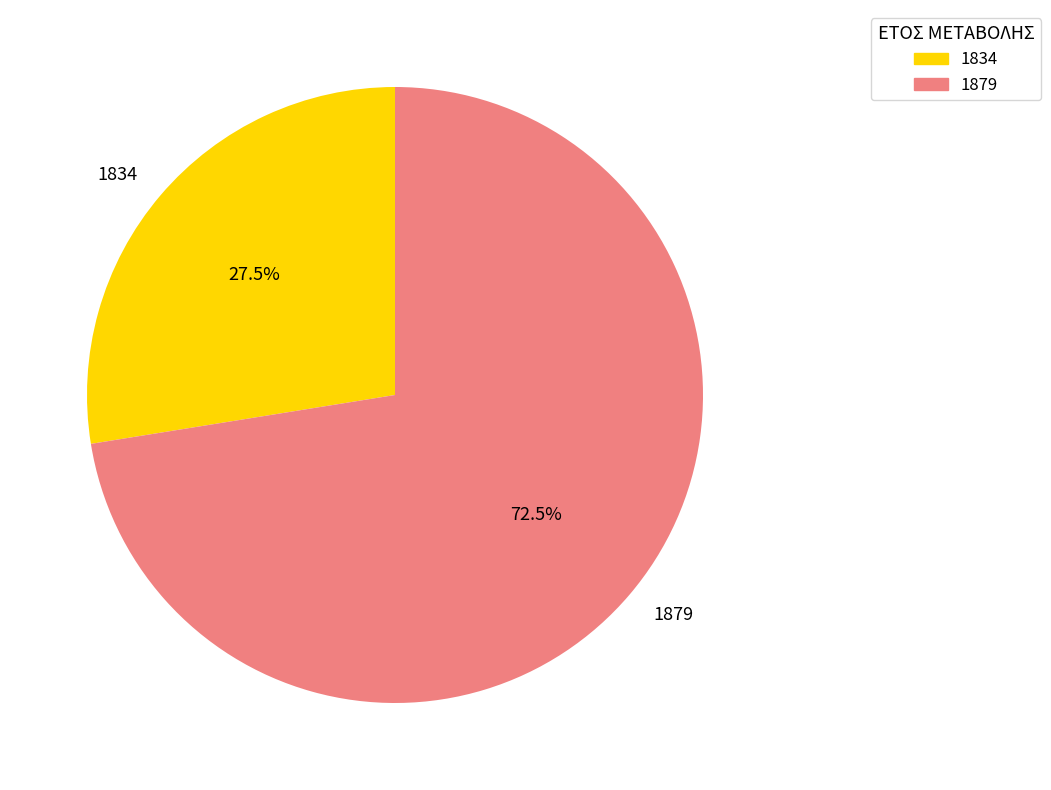

To the nearest percent, what is the combined percentage of 1834 and 1879?

100%